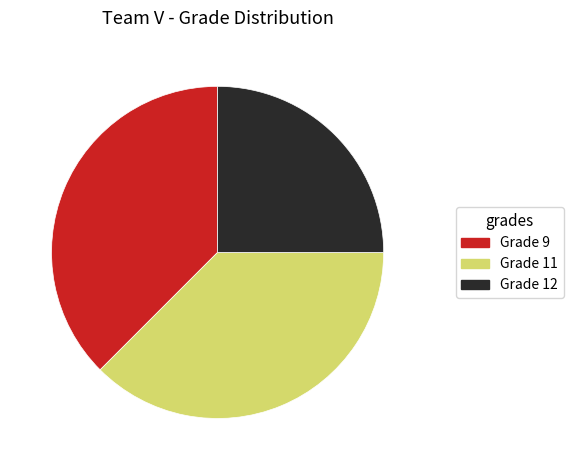

Which has a higher value, Grade 12 or Grade 9?

Grade 9